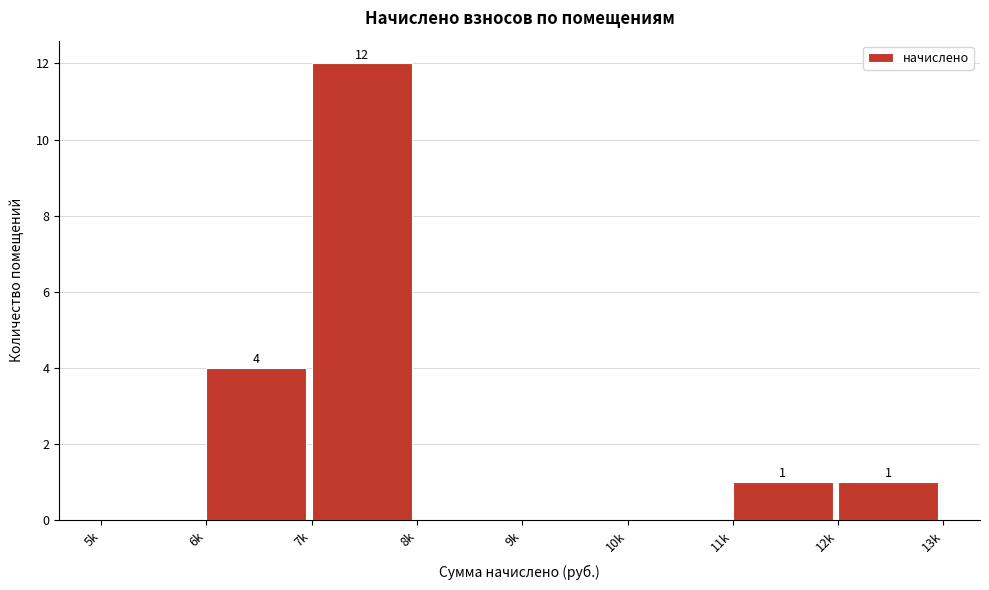

Reading left to right, what are all the values shown in this chart?

5k=0	6k=4	7k=12	8k=0	9k=0	10k=0	11k=1	12k=1